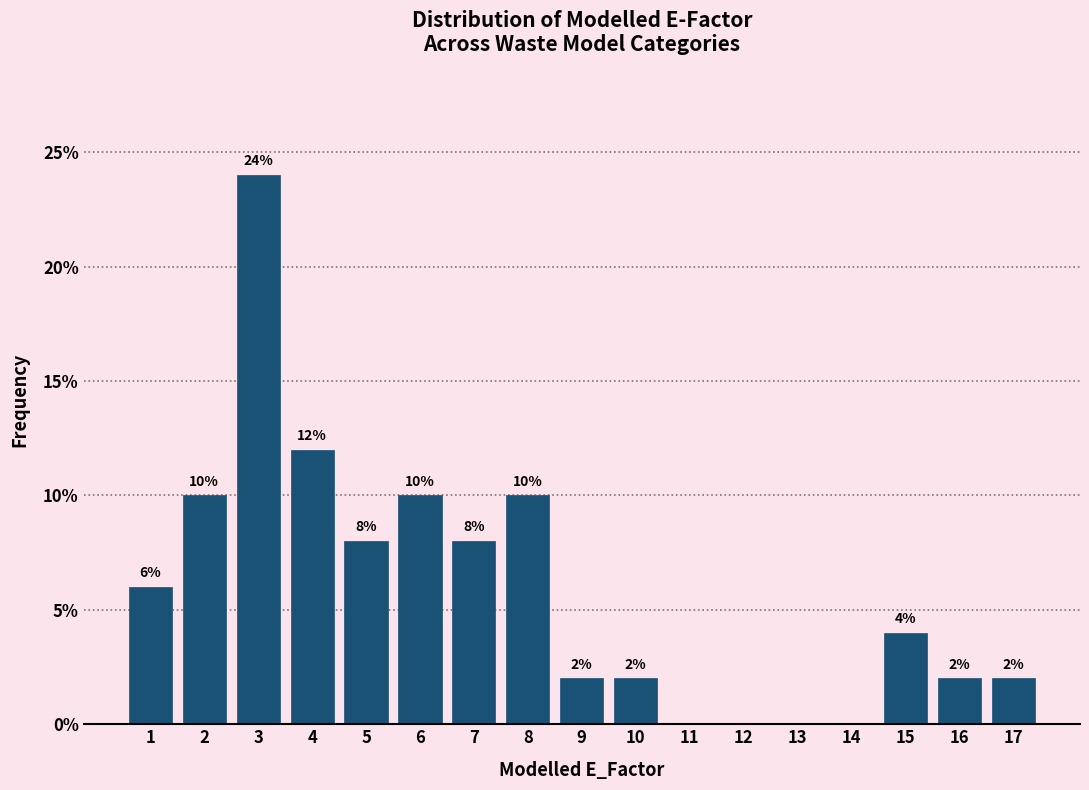

Over which range of the x-axis is the bar tallest?

2.5 to 3.5